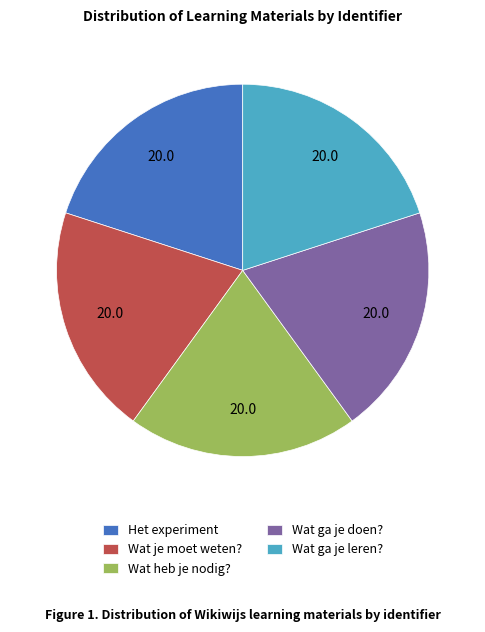

Combined, do Wat ga je doen? and Wat je moet weten? account for over 50%?

No